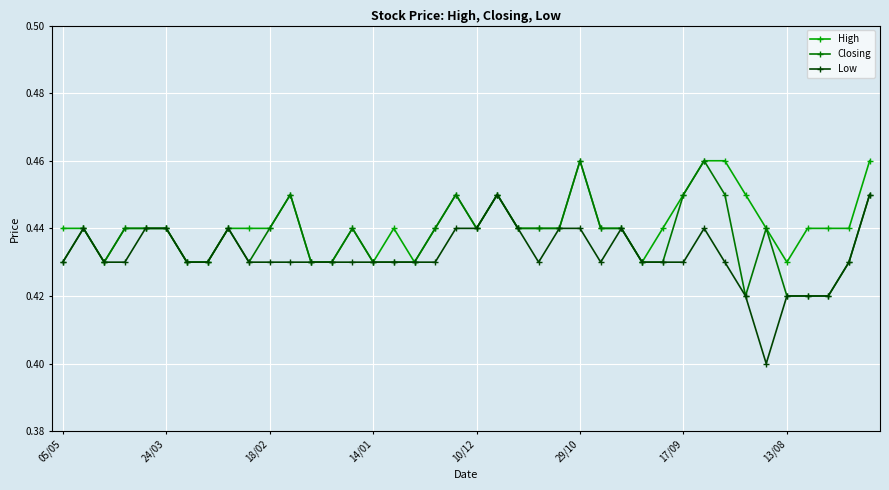

True or false: High has more than 1 interior local peaks.

True